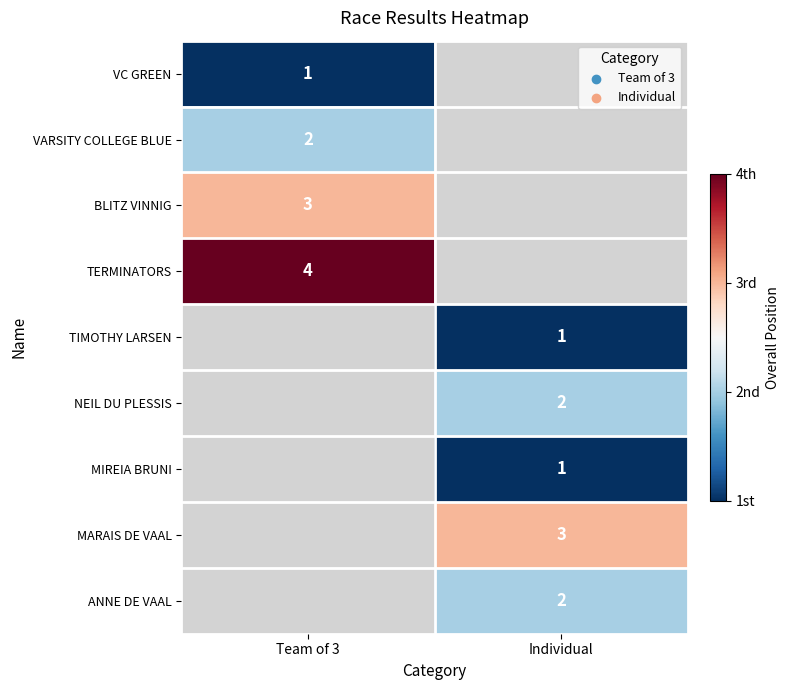

Which category has the lowest value across all series?

Team of 3